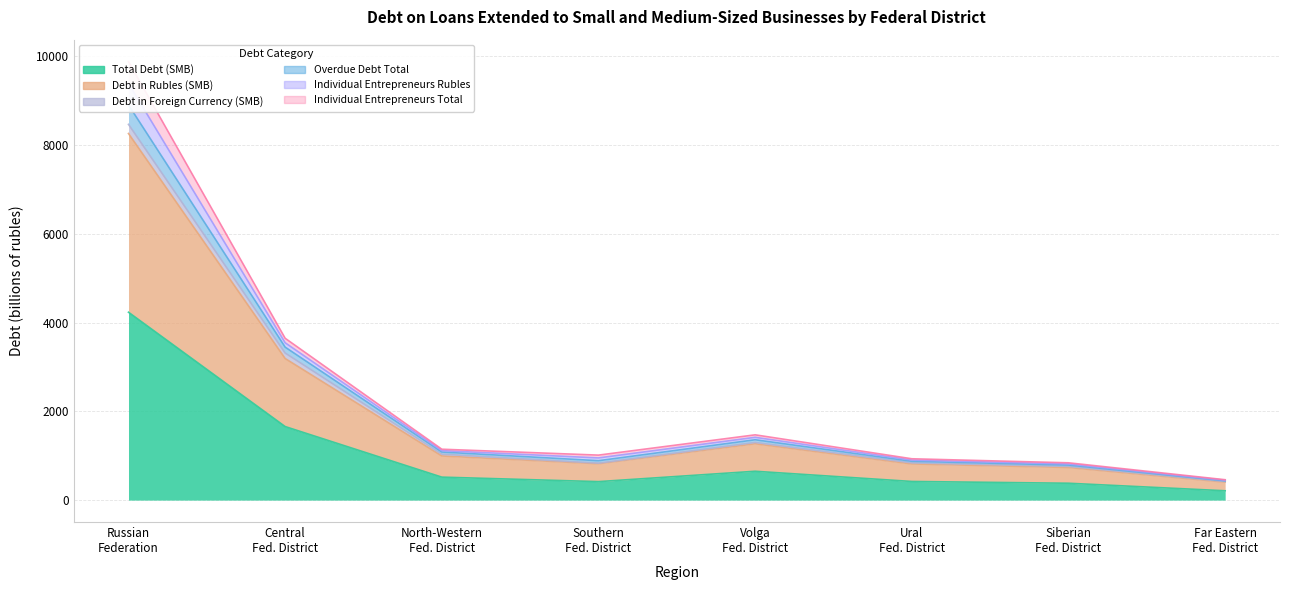

At which category does Total Debt (SMB) reach its first local valley?

Southern Fed. District